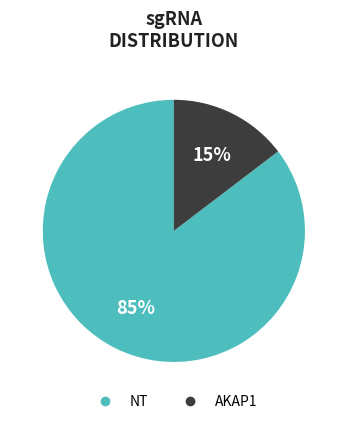

To the nearest percent, what percentage of the pie is AKAP1?

15%